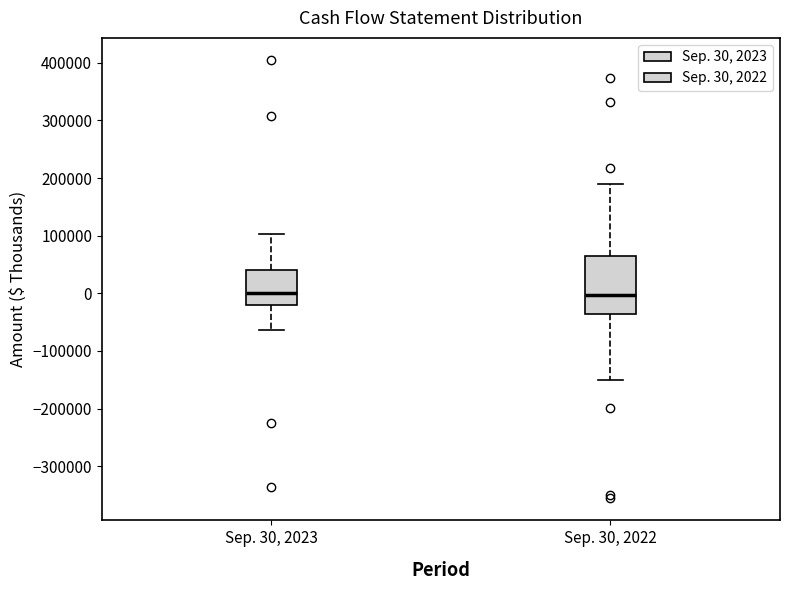

Reading left to right, transcribe this box plot: for each box, give where its median line is, the range the box spans, and where its two whiskers end, as read against the y-axis. The values are not printed on the chart, so give them approximately, as read against the axis.

Sep. 30, 2023: median 0, box -20000 to 40000, whiskers -60000 to 100000
Sep. 30, 2022: median 0, box -40000 to 60000, whiskers -150000 to 190000